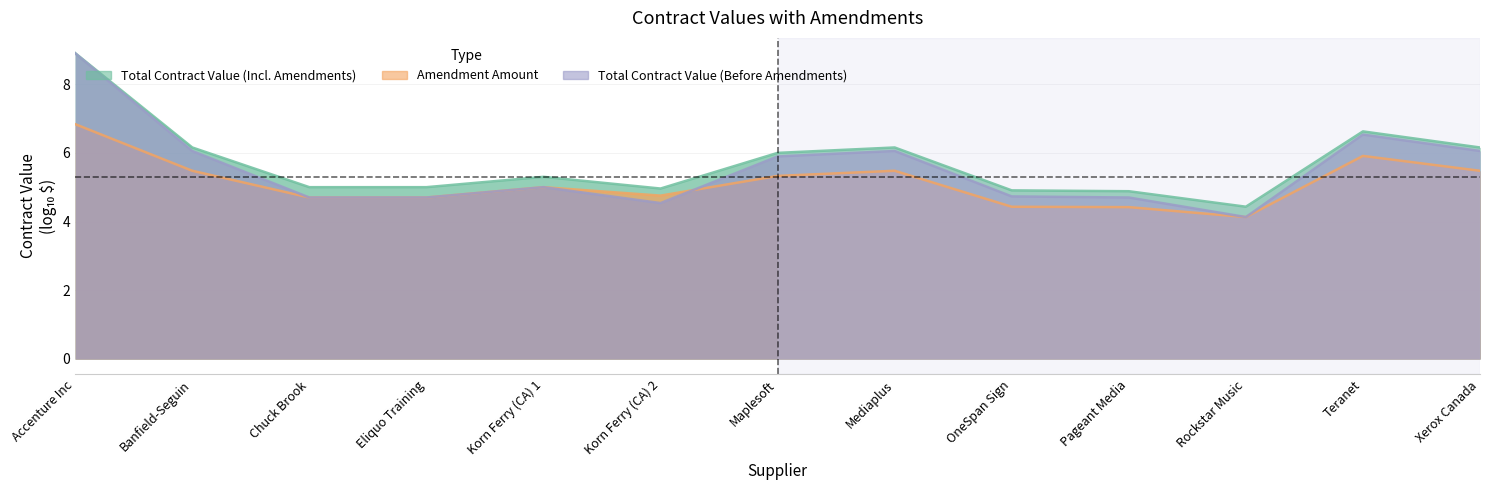

At which label does Total Contract Value (Incl. Amendments) reach its peak?

Accenture Inc